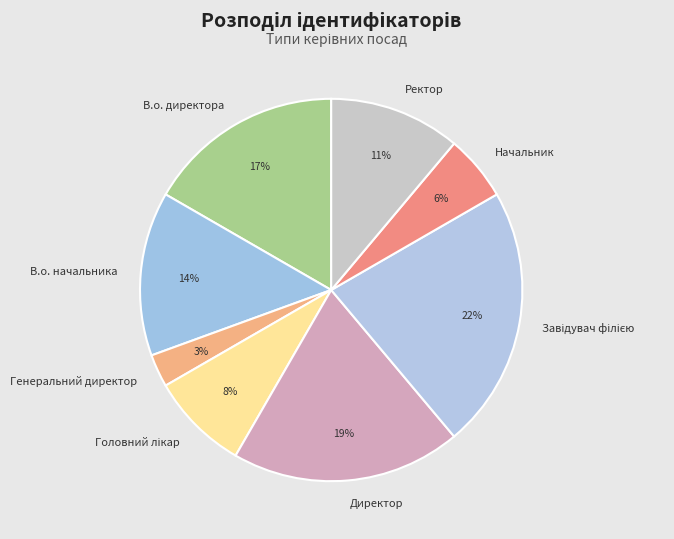

Which category has the smallest portion of the pie?

Генеральний директор